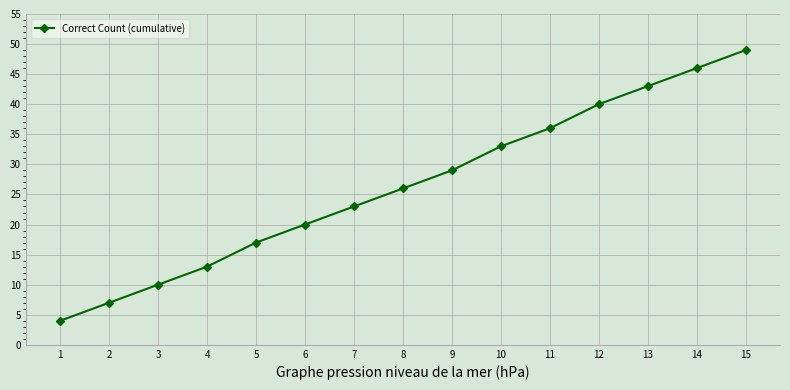

List the labels in order of value, smallest first.

1, 2, 3, 4, 5, 6, 7, 8, 9, 10, 11, 12, 13, 14, 15